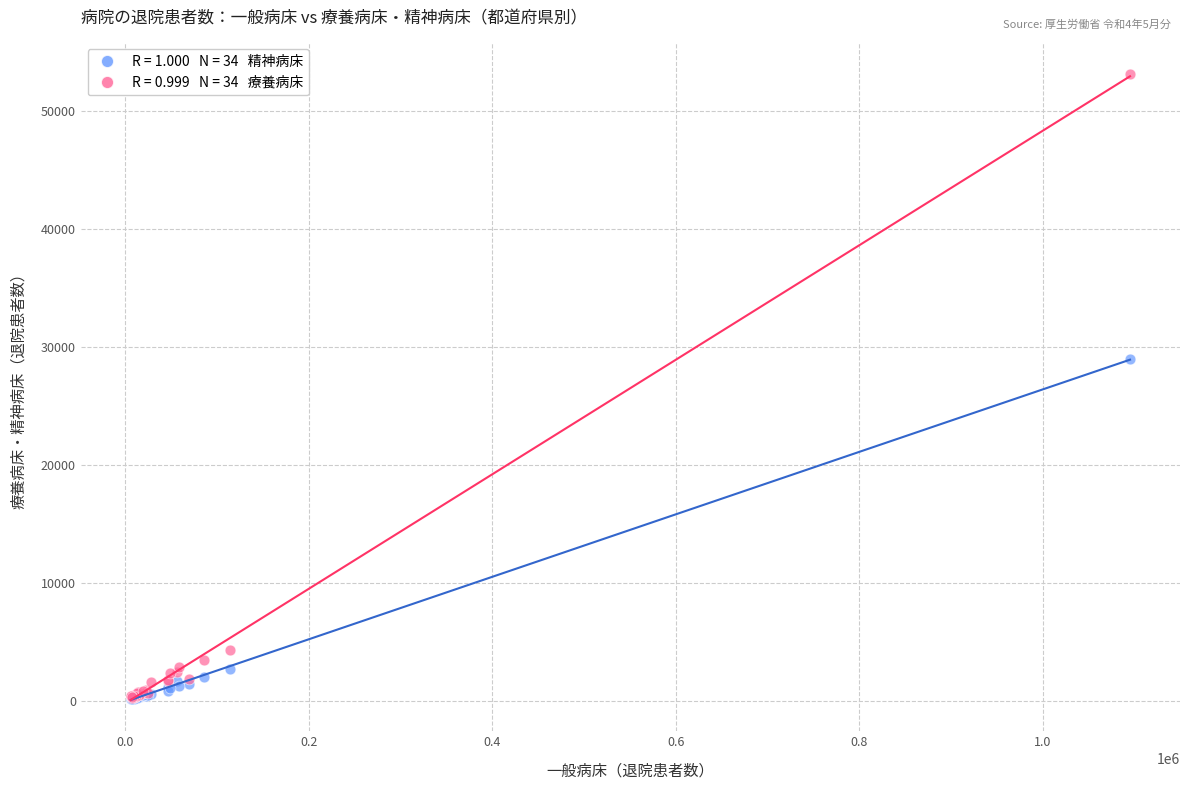

Across all series, what Y value is closest to 26647?

28984